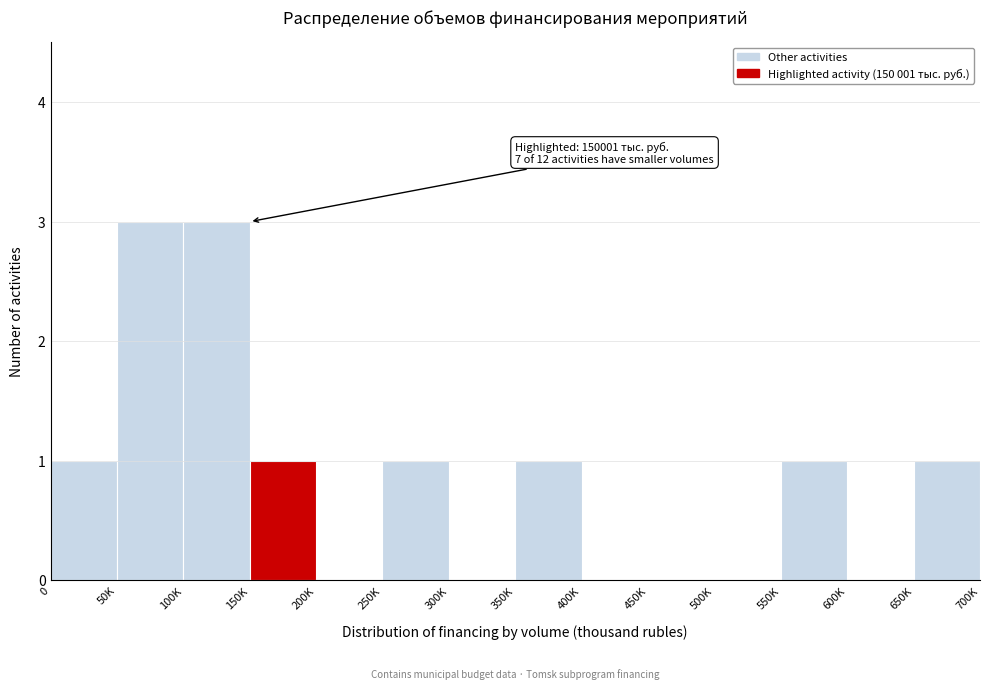

Reading right to left, list all the values displayed in this chart.

650K=1	600K=0	550K=1	500K=0	450K=0	400K=0	350K=1	300K=0	250K=1	200K=0	150K=1	100K=3	50K=3	0=1